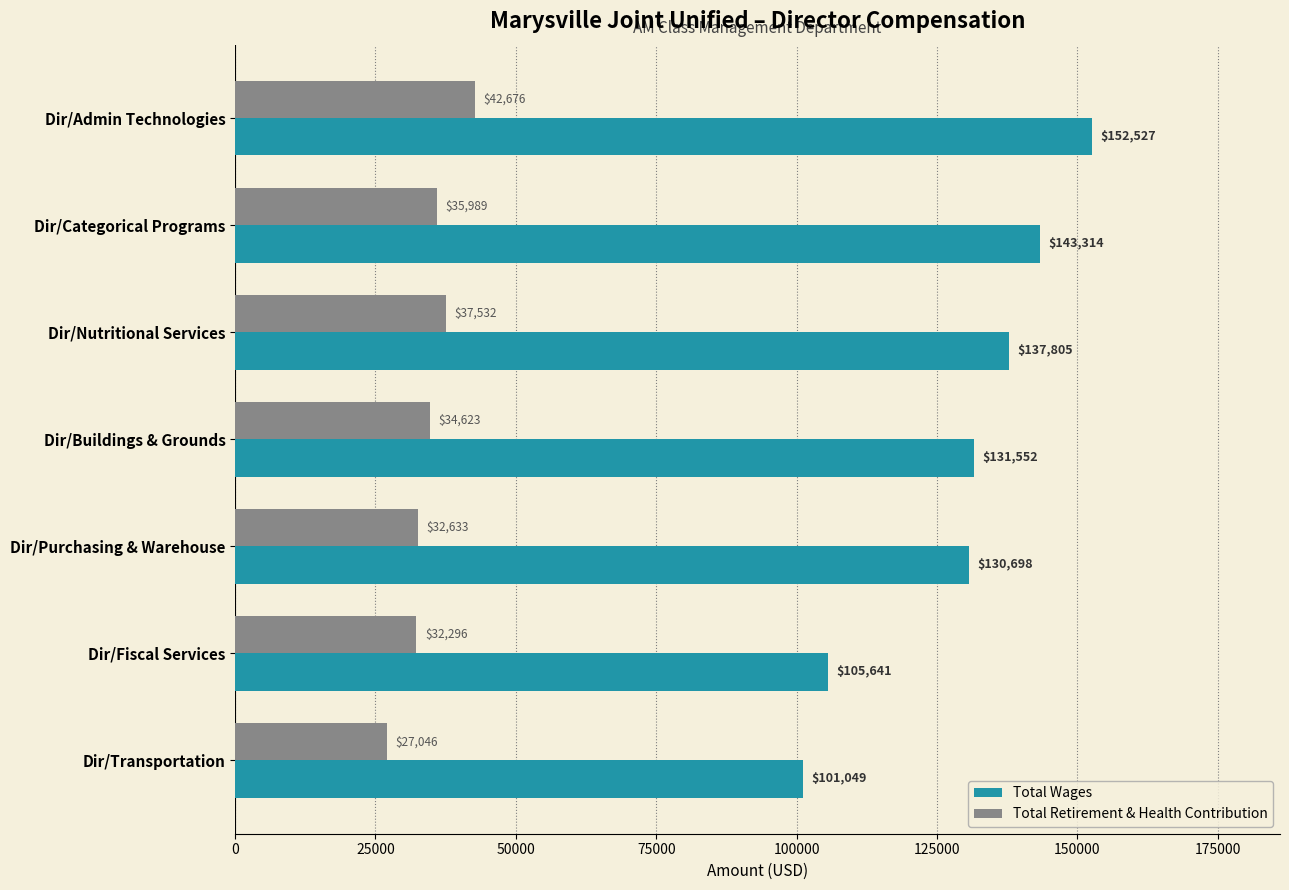

What is the smallest value displayed?

27046